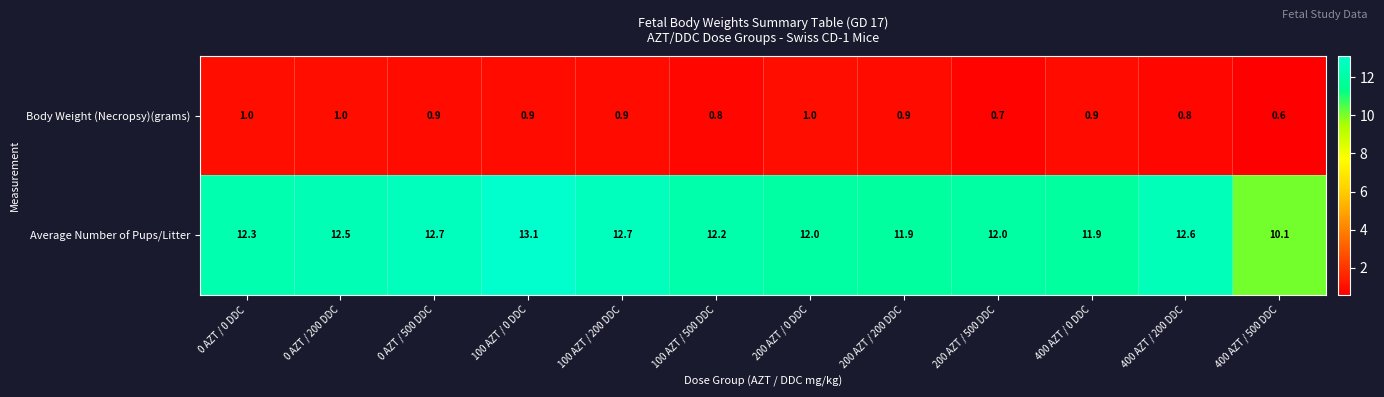

Between 200 AZT / 200 DDC and 200 AZT / 500 DDC, which series saw the biggest shift?

Body Weight (Necropsy)(grams)